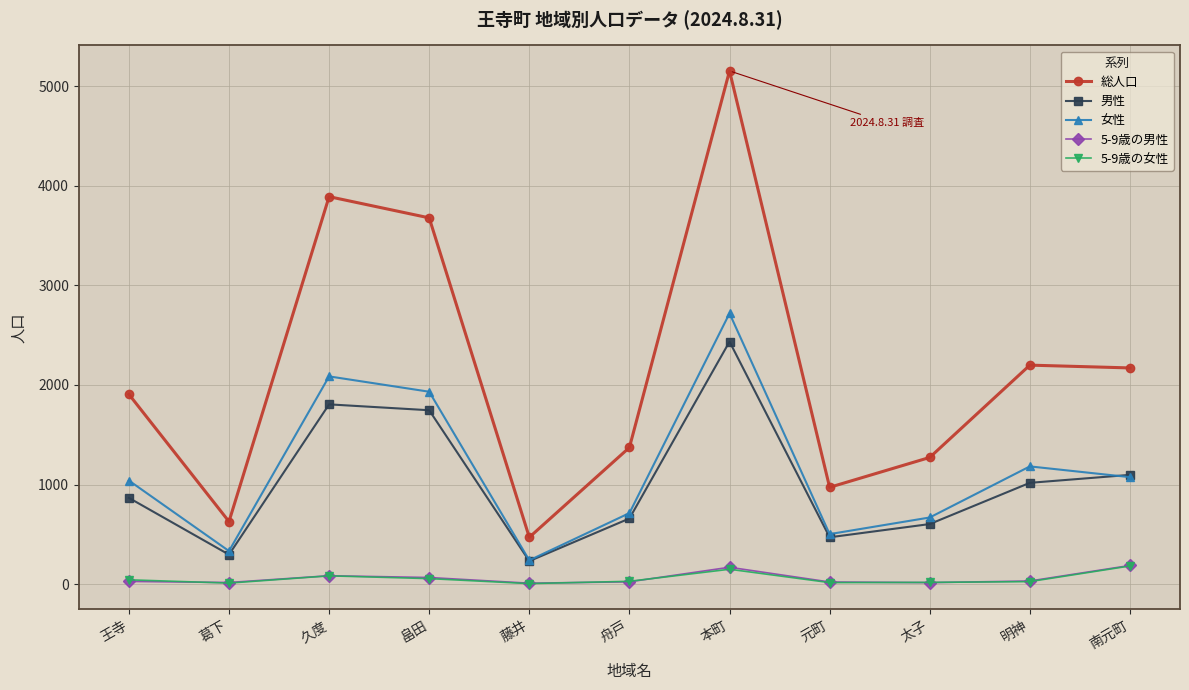

What is the average value of the 女性 series?

1135